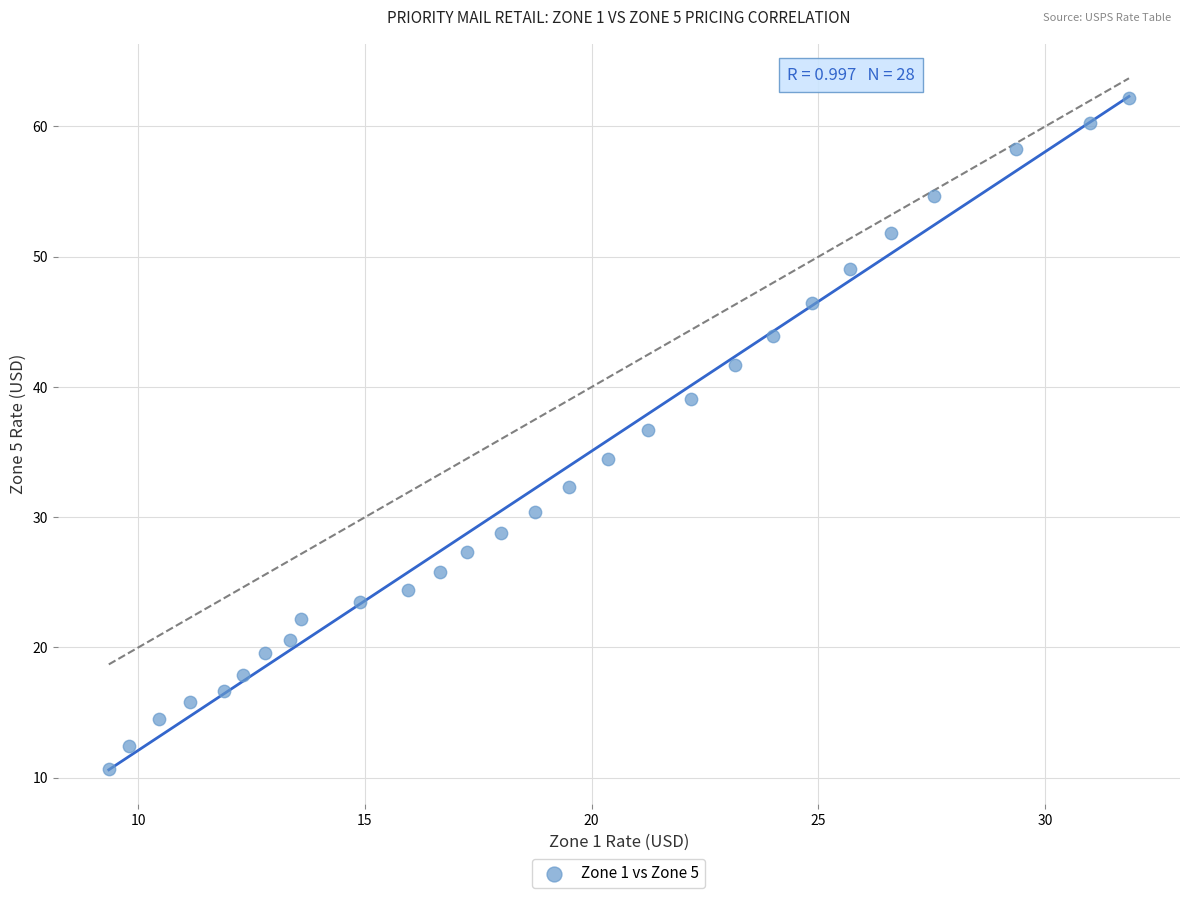

What is the range of X values (max minus min)?

22.5